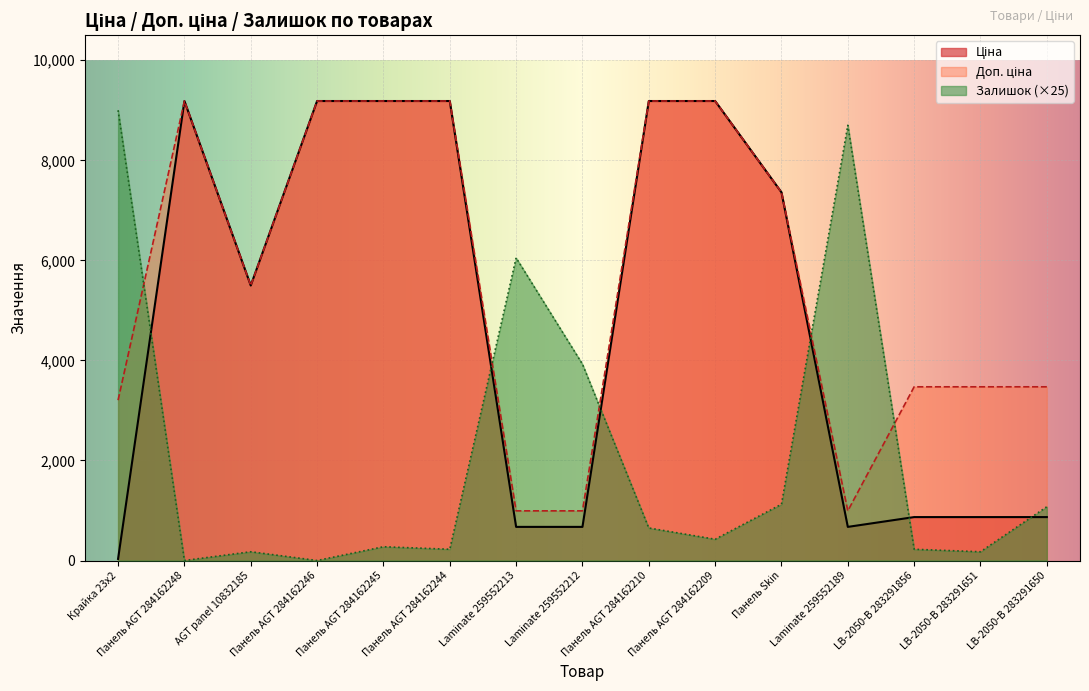

What is the difference between the Доп. ціна values at LB-2050-В 283291650 and Laminate 259552189?

2479.4